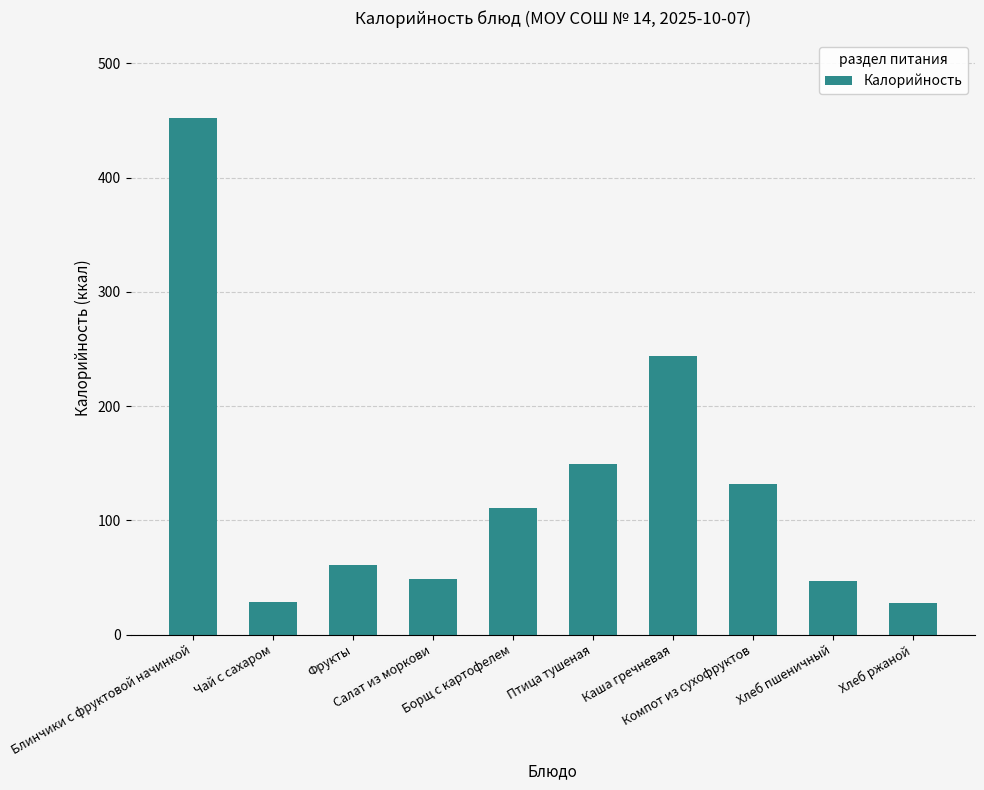

What is the difference between the values at Каша гречневая and Блинчики с фруктовой начинкой?

208.5